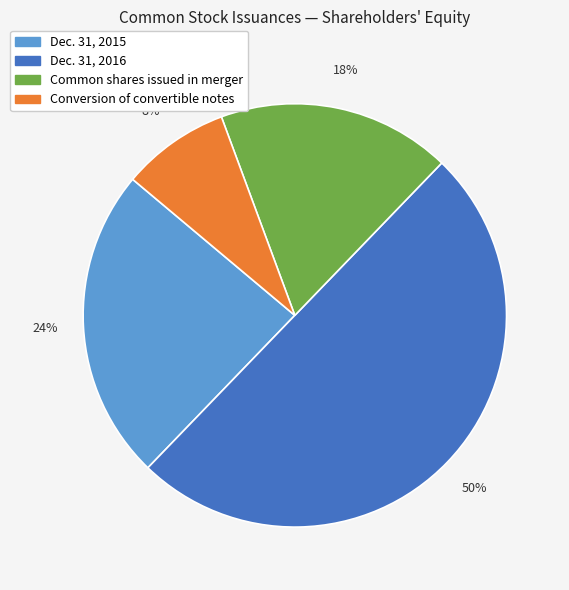

Is it true that Common shares issued in merger is 8% of the pie?

False